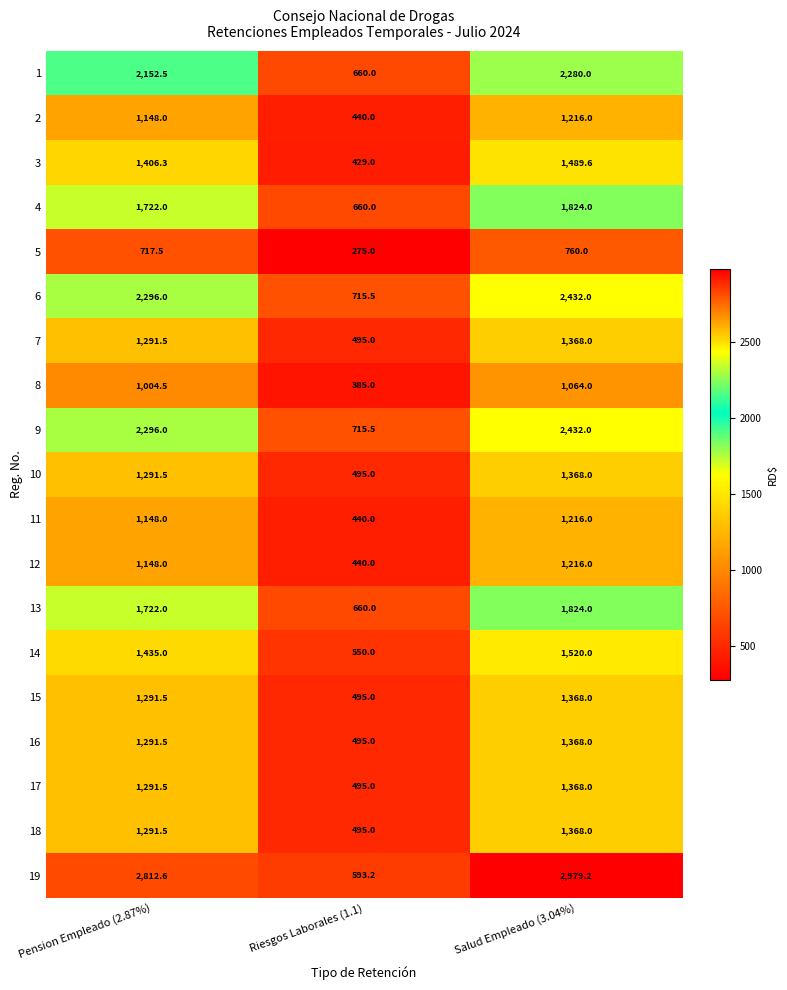

What value does the 19 series have at Riesgos Laborales (1.1)?

593.2